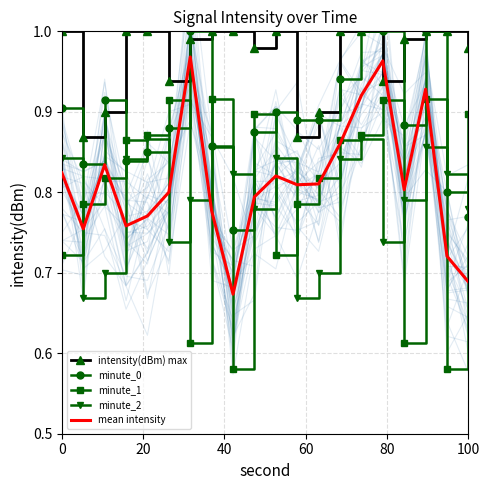

How many intersections are there between mean intensity and minute_2?

8